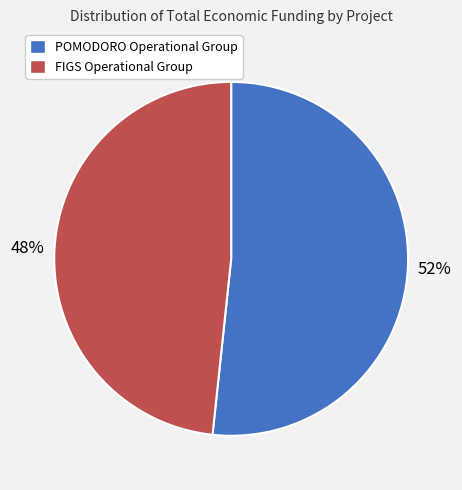

Rank the categories by value from highest to lowest.

POMODORO Operational Group, FIGS Operational Group